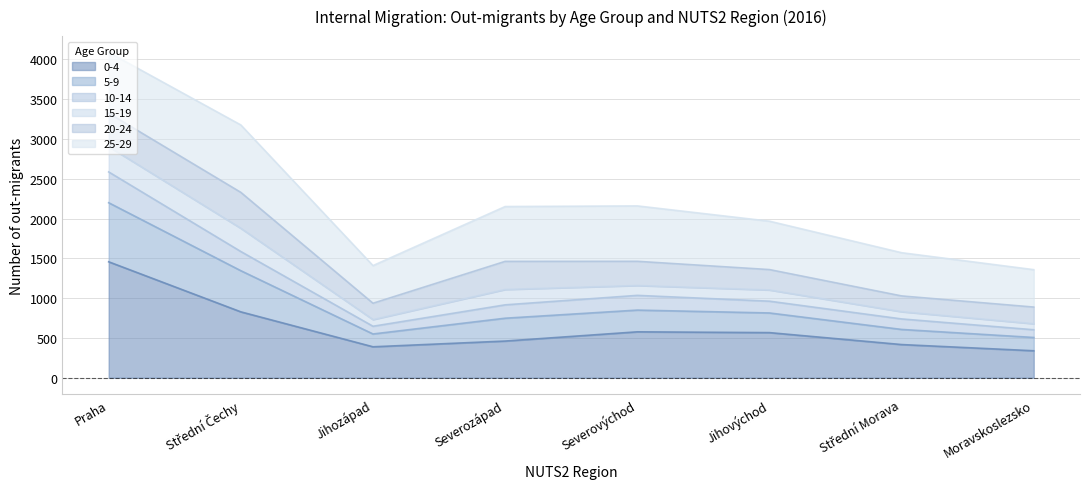

At which category is the sum across all series the highest?

Praha